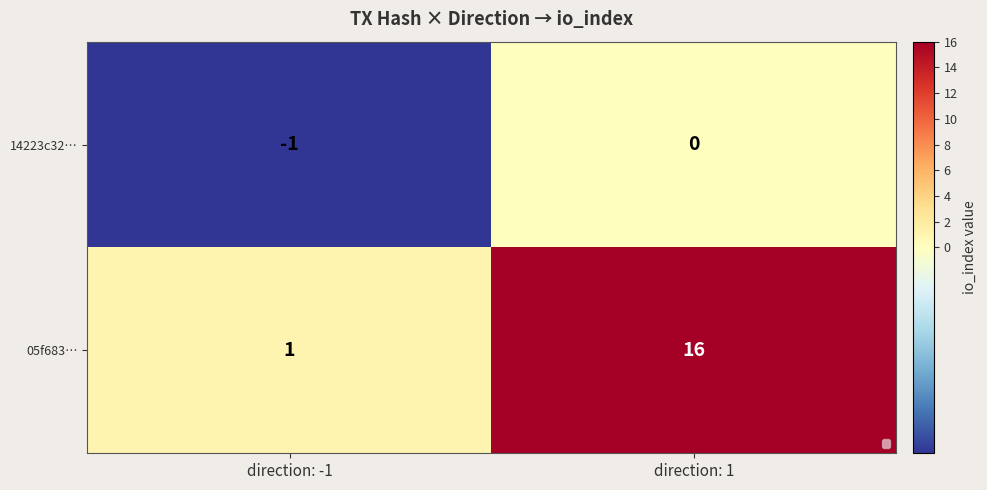

The value of 14223c32… at direction: 1 is -1. True or false?

False